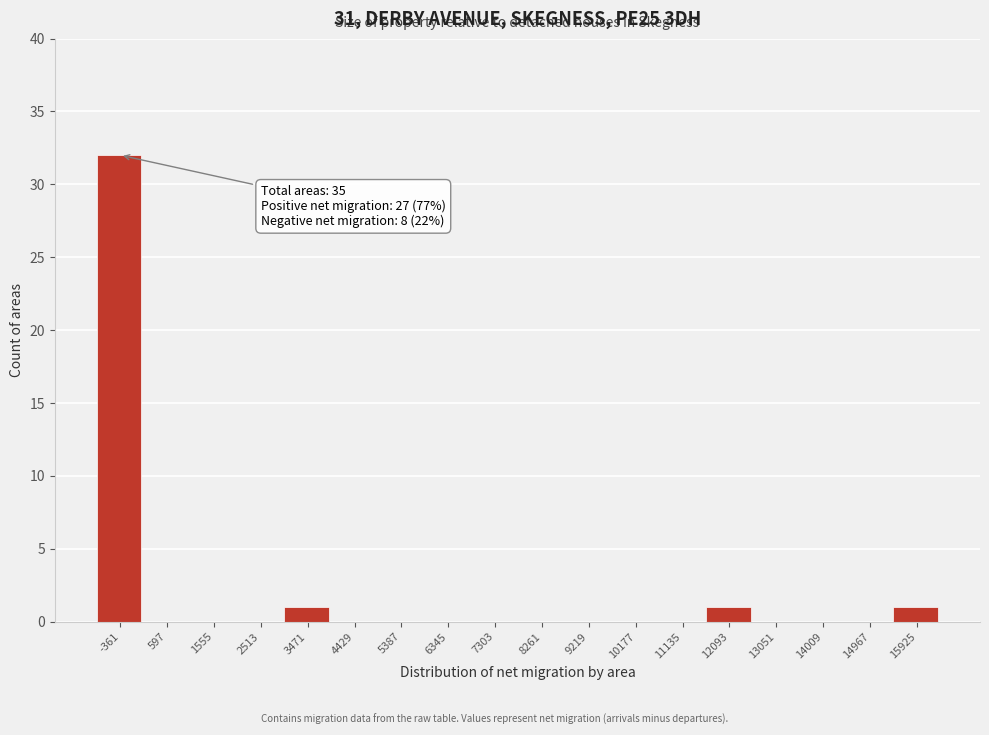

Reading left to right, extract all data points from this chart.

-361=32	597=0	1555=0	2513=0	3471=1	4429=0	5387=0	6345=0	7303=0	8261=0	9219=0	10177=0	11135=0	12093=1	13051=0	14009=0	14967=0	15925=1